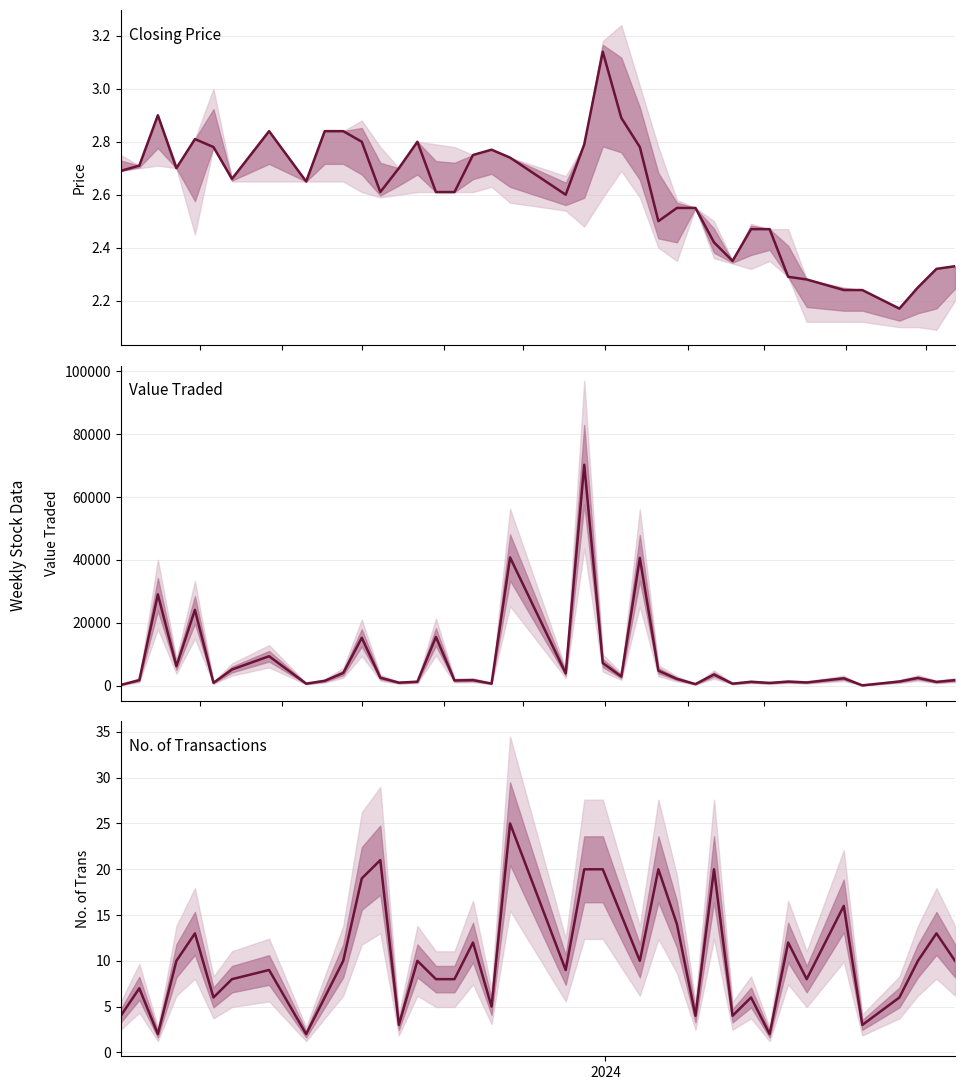

Which series has the largest total across all categories?

Value Traded